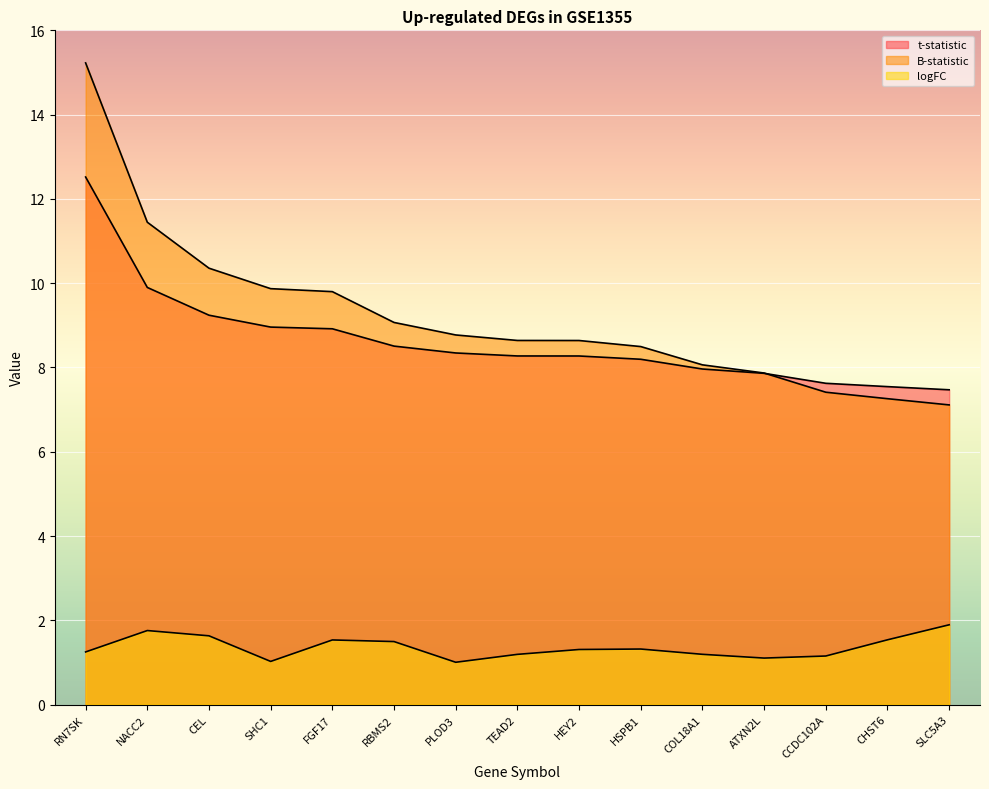

At which label does B-statistic reach its minimum?

SLC5A3